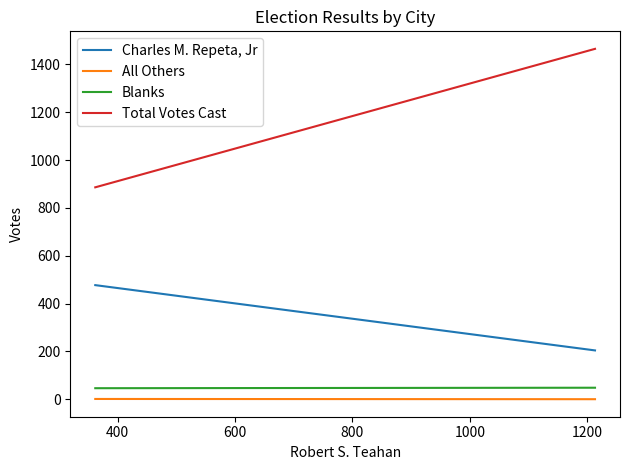

Reading left to right, list all the values displayed in this chart.

Charles M. Repeta, Jr: 477	204
All Others: 1	0
Blanks: 46	48
Total Votes Cast: 886	1465